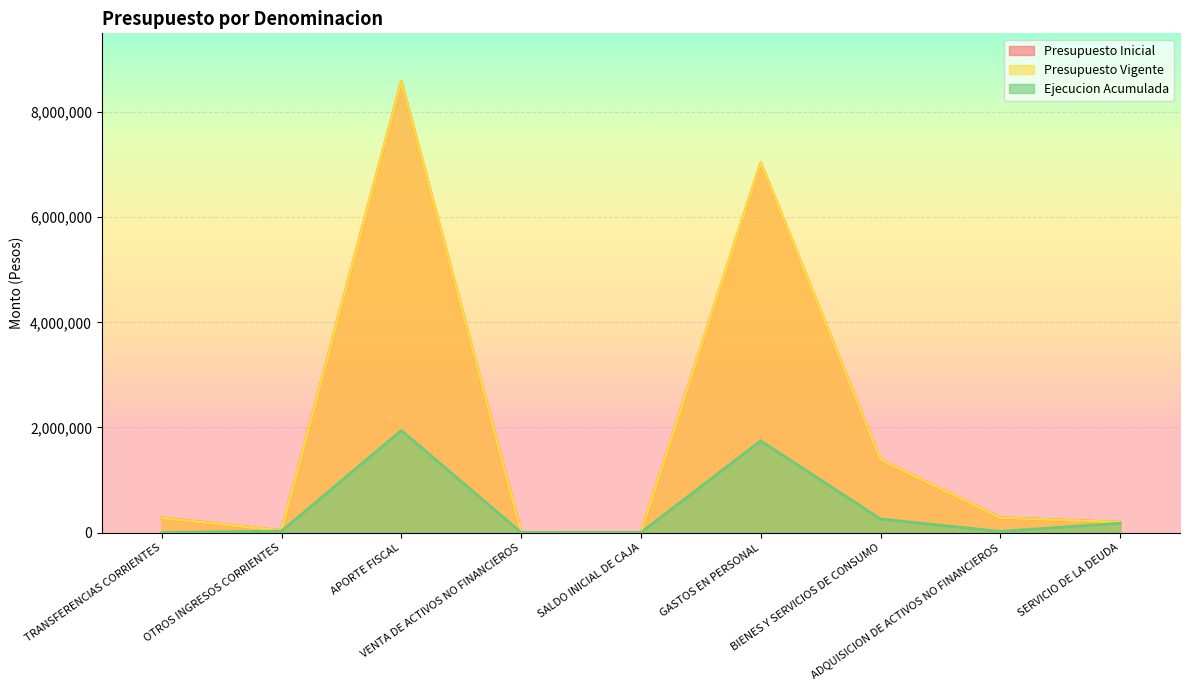

How many categories are shown in the chart?

9